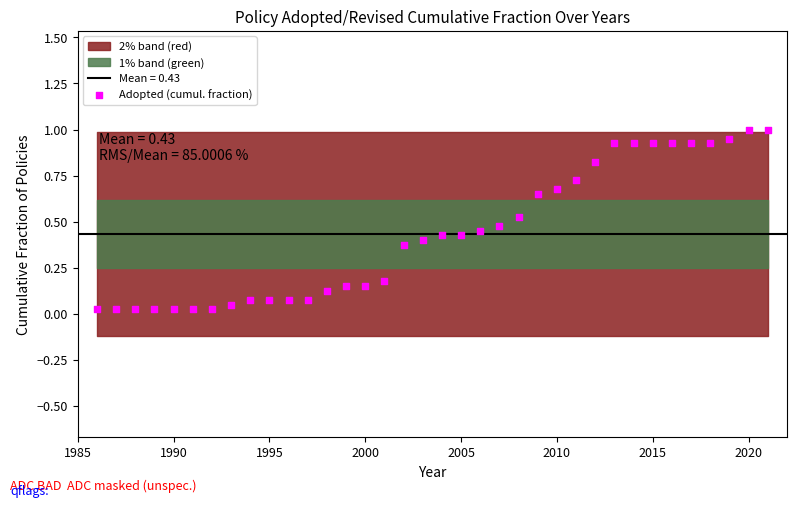

What is the range of Y values (max minus min)?

1.0